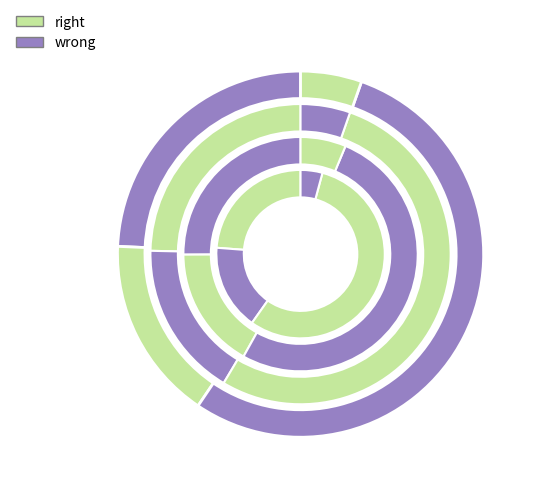

To the nearest percent, what is the difference between the largest and smallest slice percentages?

49%